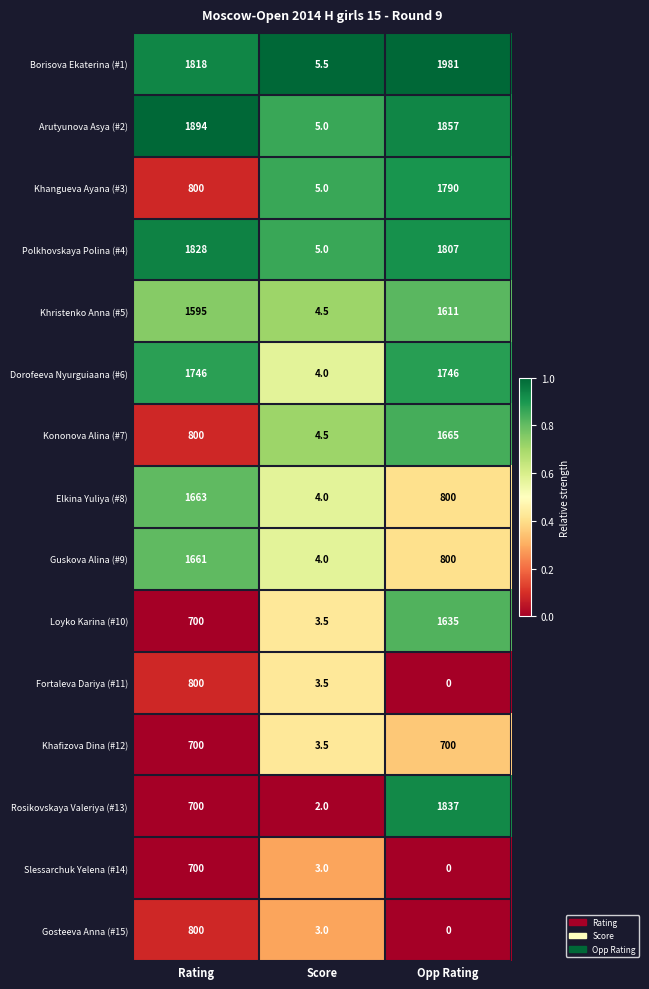

At which category does the chart reach its minimum across all series?

Opp Rating